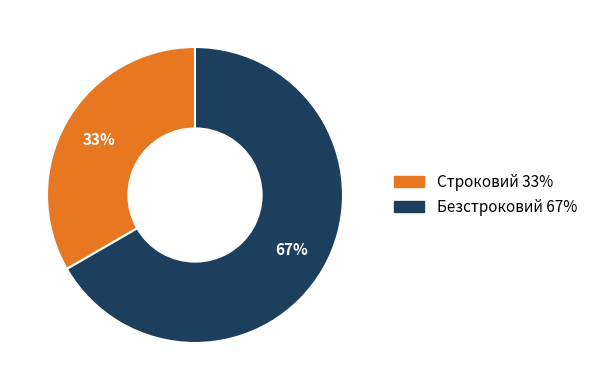

To the nearest percent, what is the combined percentage of Строковий and Безстроковий?

100%